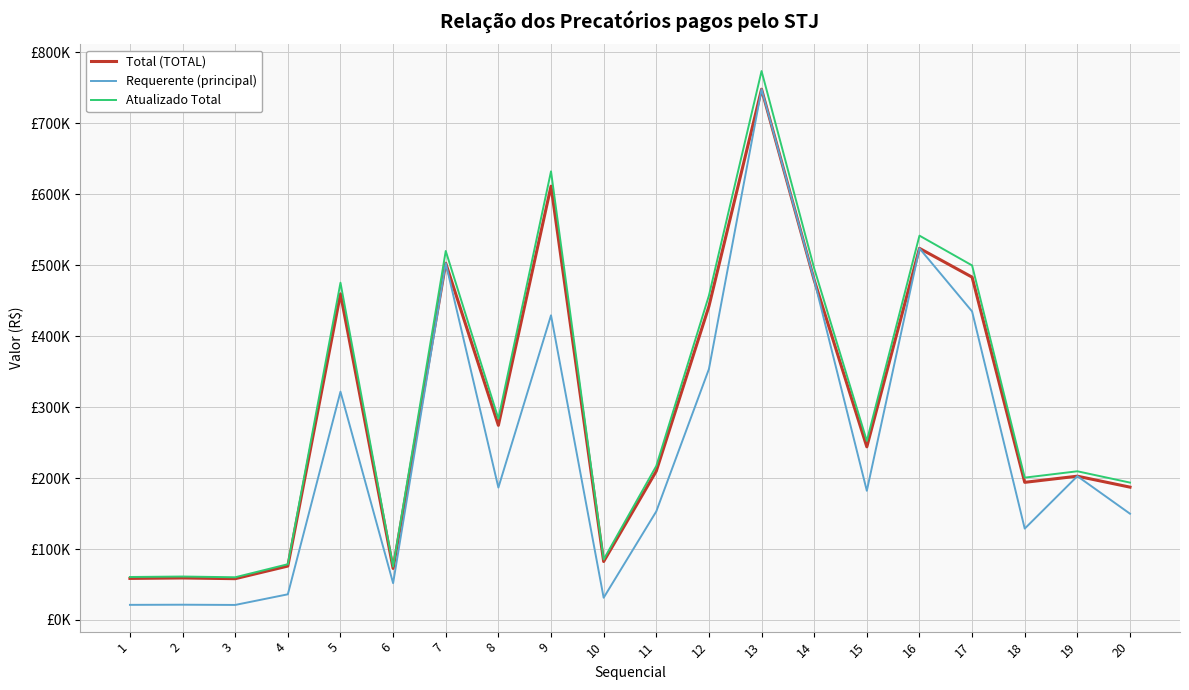

What is the greatest value displayed?

773411.2